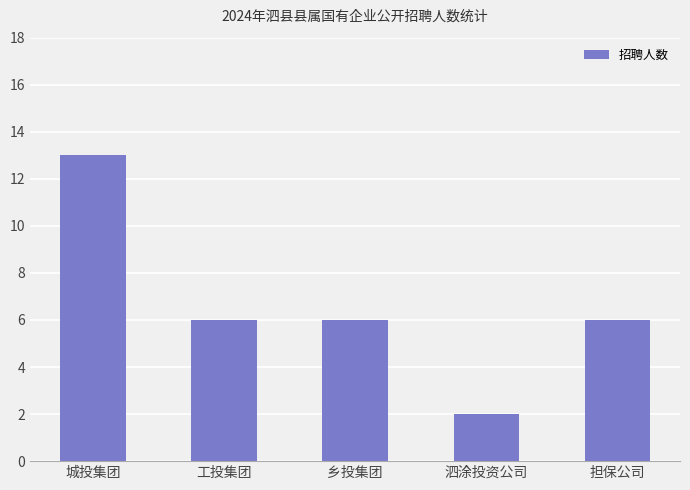

Reading right to left, transcribe all the data shown in this chart.

担保公司=6	泗涂投资公司=2	乡投集团=6	工投集团=6	城投集团=13